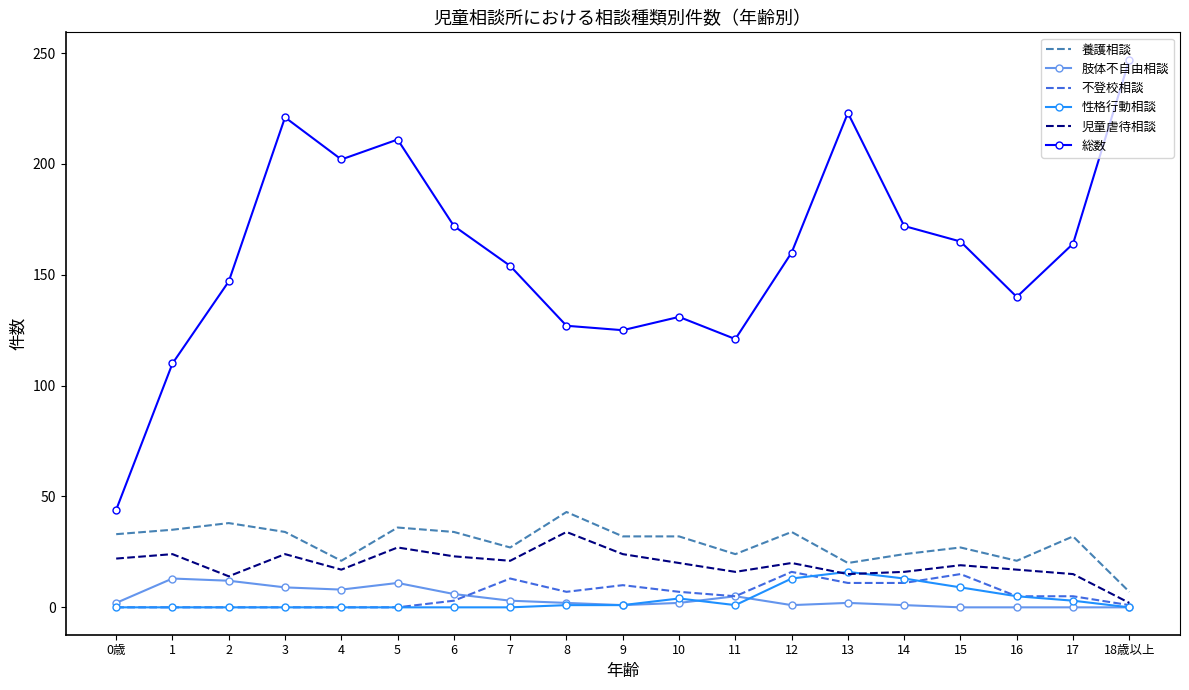

Is the value of 性格行動相談 at 11 greater than the value of 児童虐待相談 at 2?

No